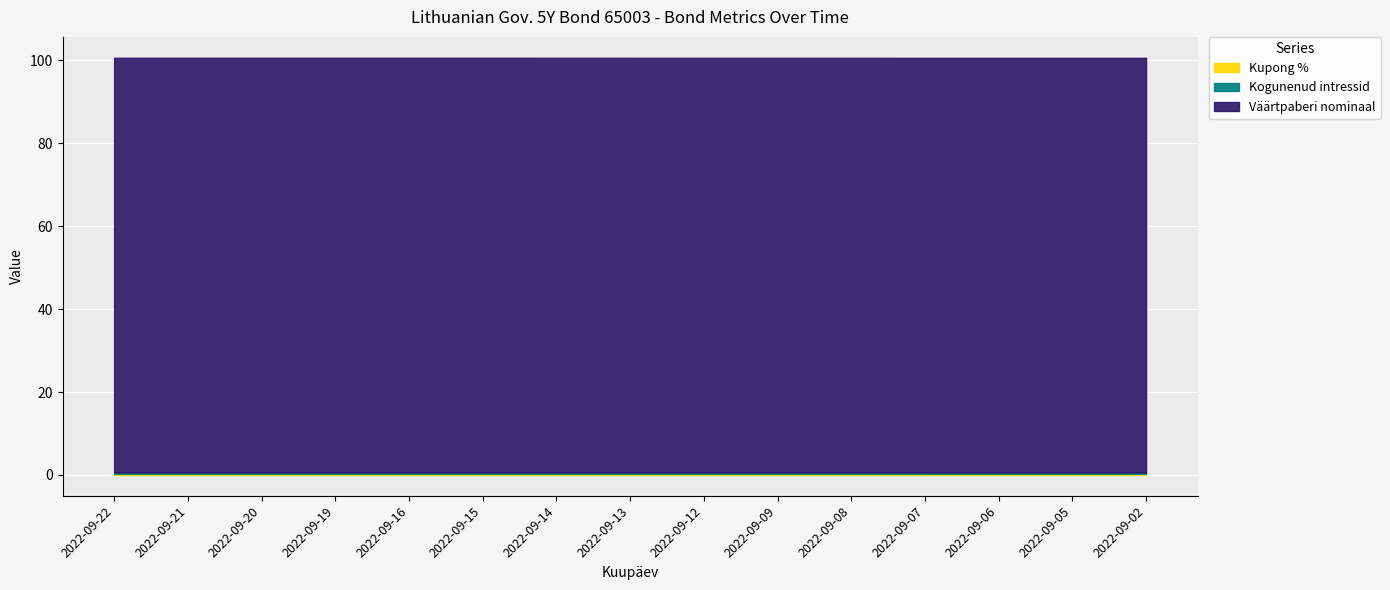

Does the chart display data point markers on the line(s)?

No